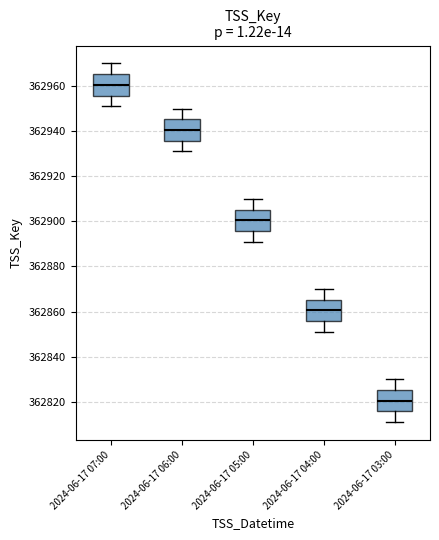

Reading left to right, transcribe this box plot: for each box, give where its median line is, the range the box spans, and where its two whiskers end, as read against the y-axis. The values are not printed on the chart, so give them approximately, as read against the axis.

2024-06-17 07:00: median 362960, box 362956 to 362966, whiskers 362952 to 362970
2024-06-17 06:00: median 362940, box 362936 to 362946, whiskers 362932 to 362950
2024-06-17 05:00: median 362900, box 362896 to 362906, whiskers 362892 to 362910
2024-06-17 04:00: median 362860, box 362856 to 362866, whiskers 362852 to 362870
2024-06-17 03:00: median 362820, box 362816 to 362826, whiskers 362812 to 362830